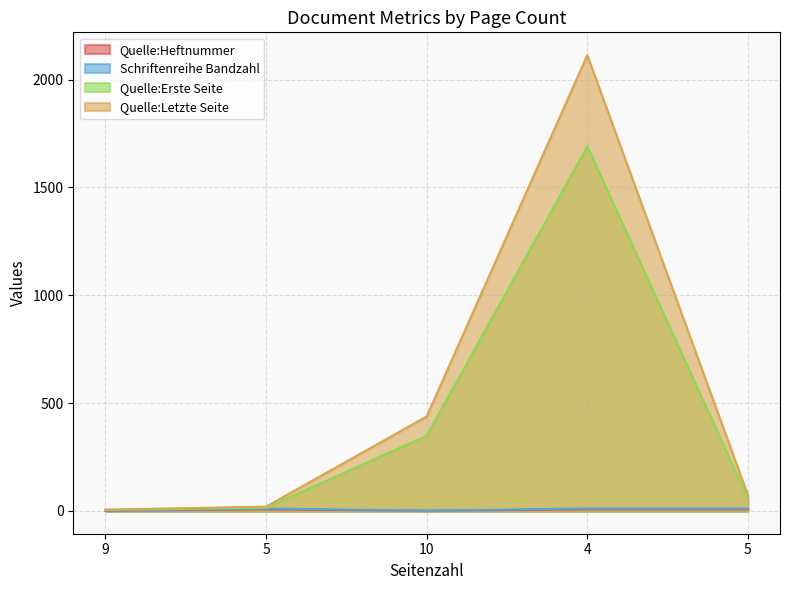

Which series has the widest spread of values?

Quelle:Letzte Seite